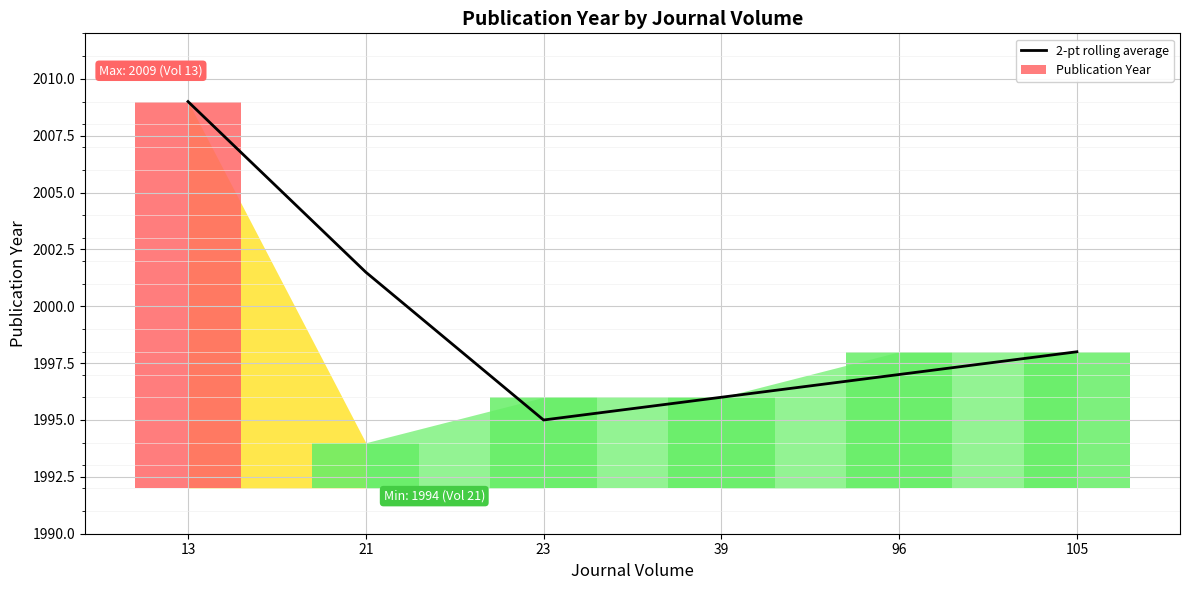

What is the difference between the values at 96 and 23?

2.0